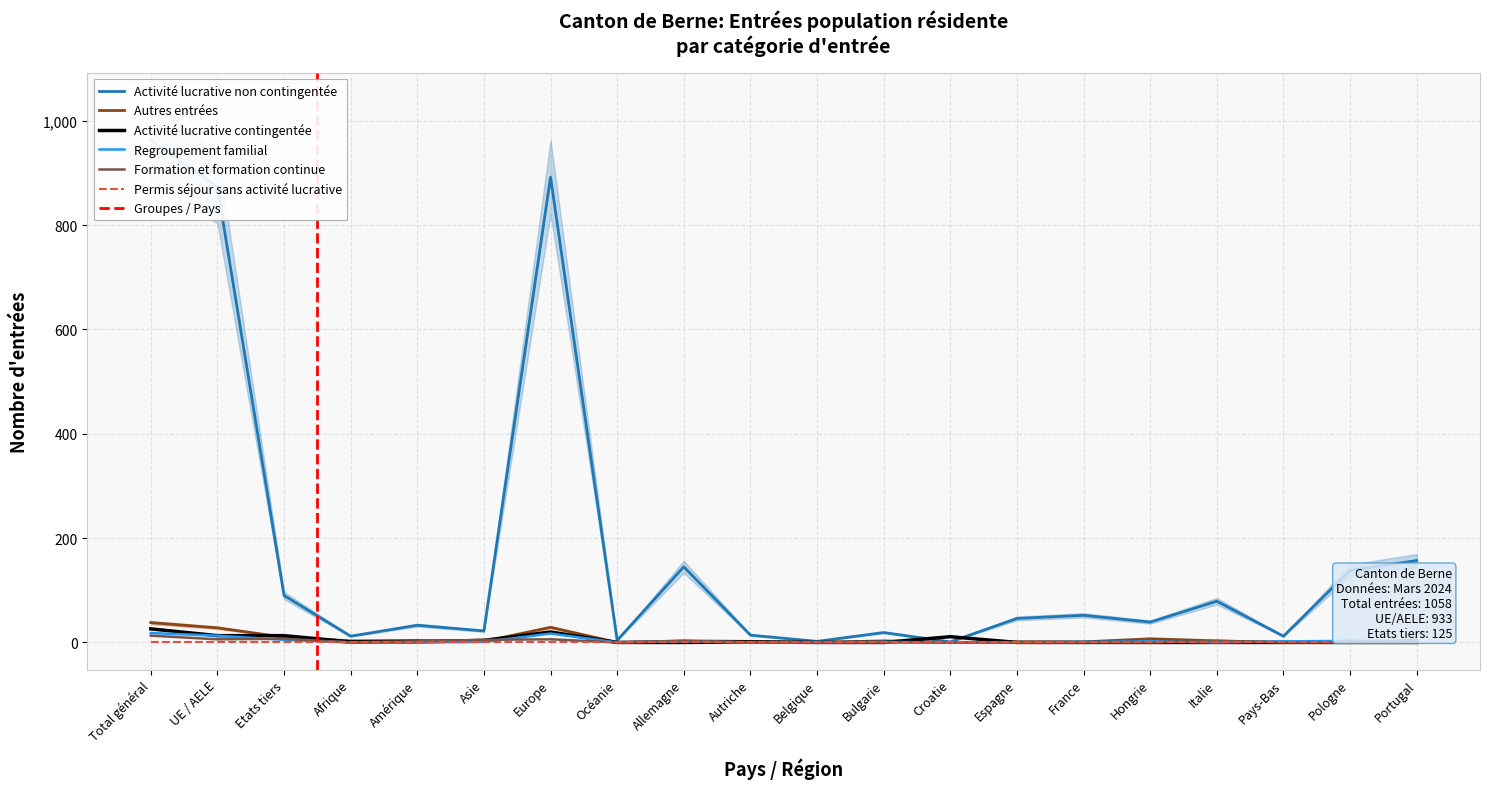

Which series has the largest total across all categories?

Activité lucrative non contingentée